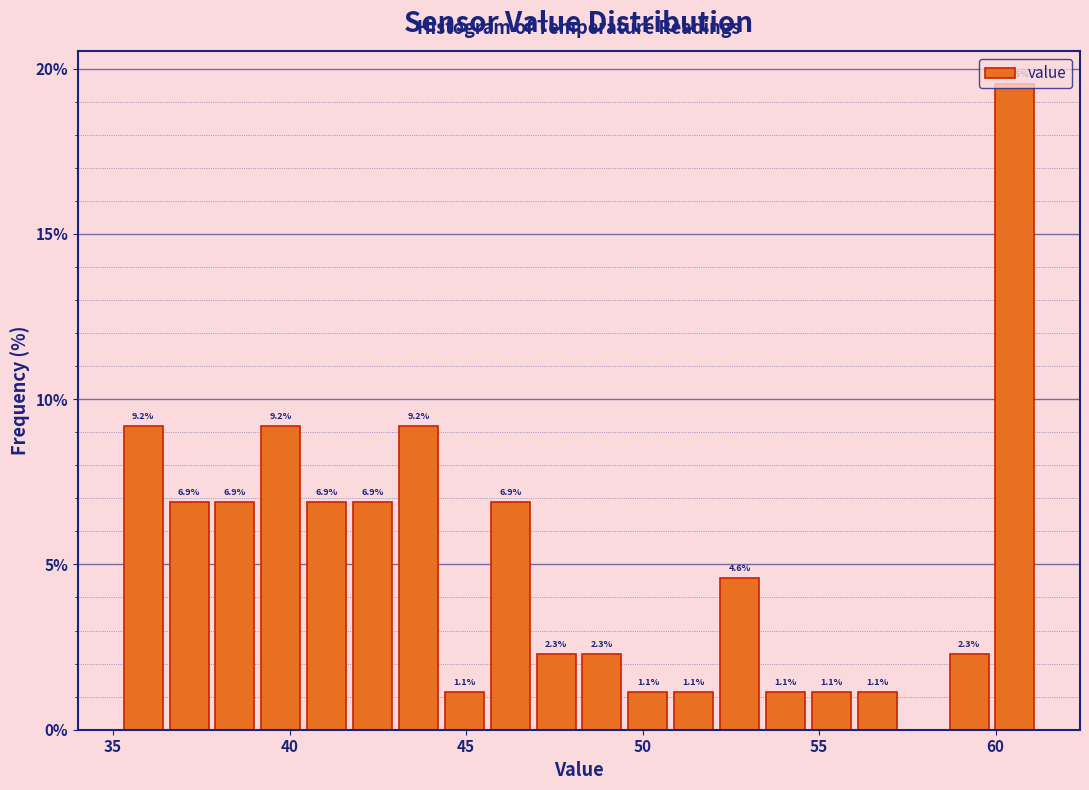

Around what value on the x-axis is the tallest bar? Give the approximate position of its centre, as read against the axis.

60.5